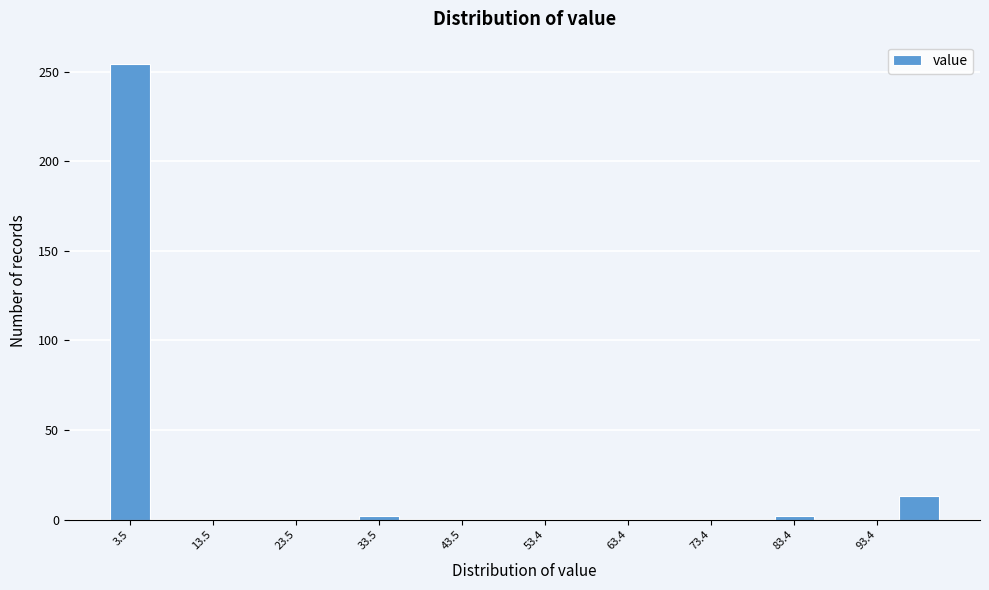

Over which range of the x-axis is the bar tallest?

1 to 6